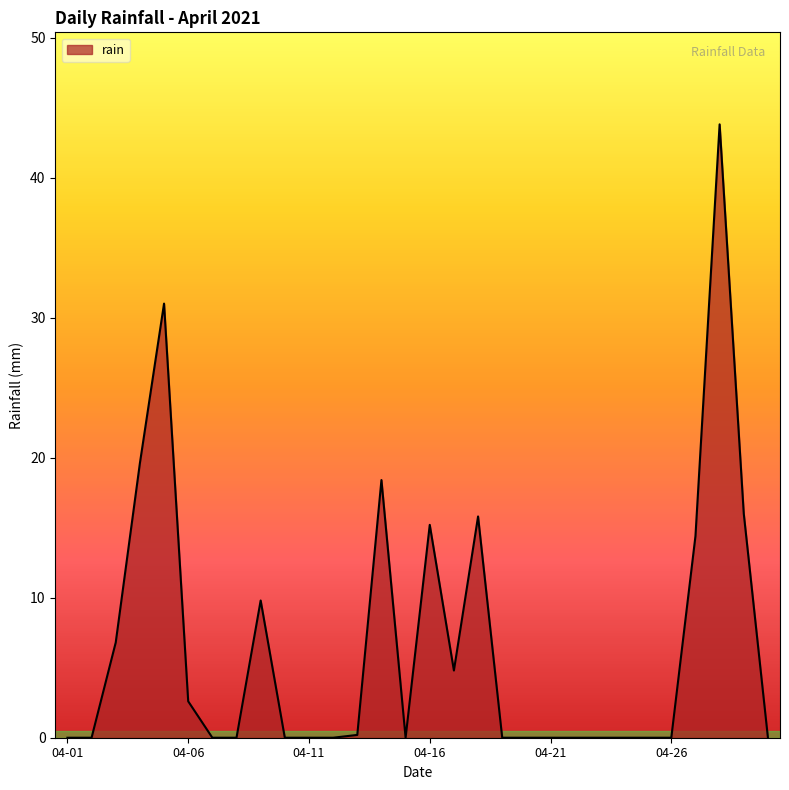

What is the maximum value shown in the chart?

43.8